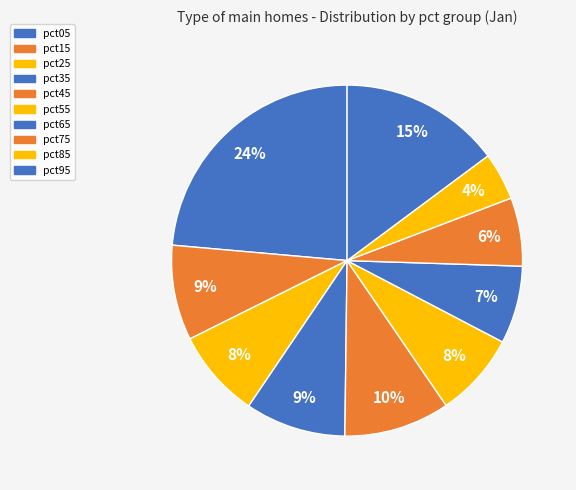

How many segments does this pie chart have?

10